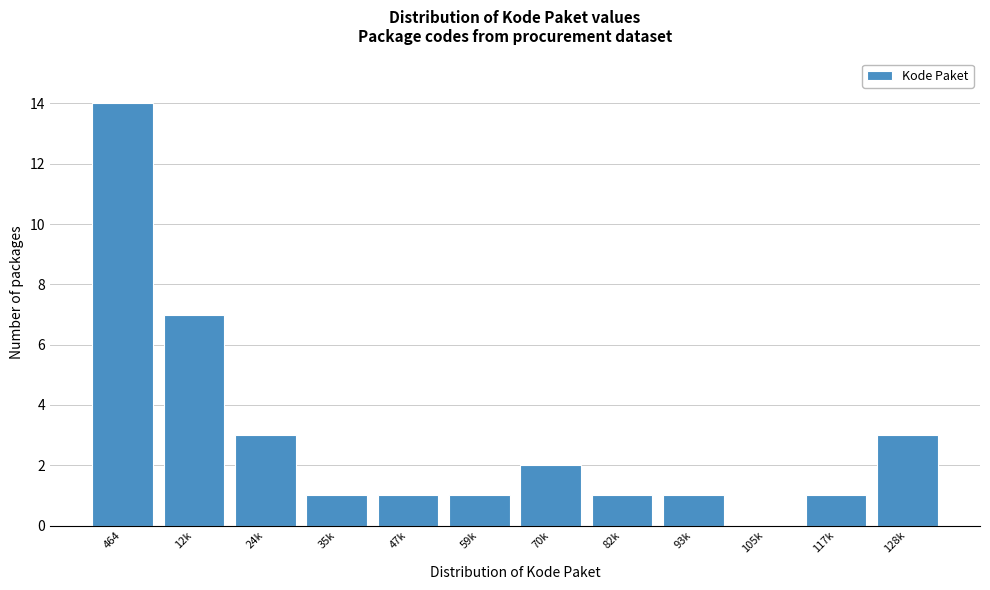

Reading left to right, list all the values displayed in this chart.

464=14	12k=7	24k=3	35k=1	47k=1	59k=1	70k=2	82k=1	93k=1	105k=0	117k=1	128k=3